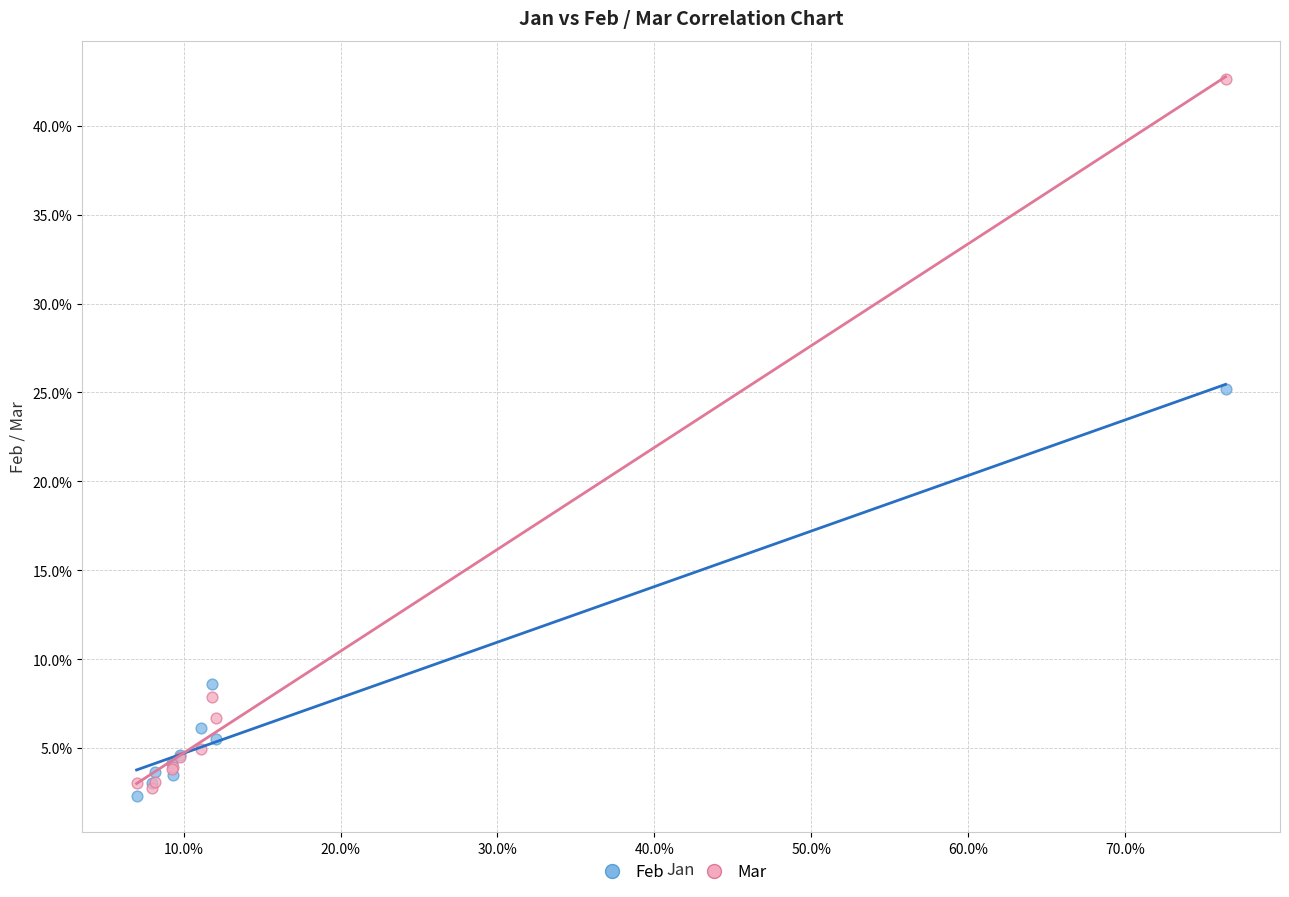

What are all the series names shown in the legend?

Feb, Mar